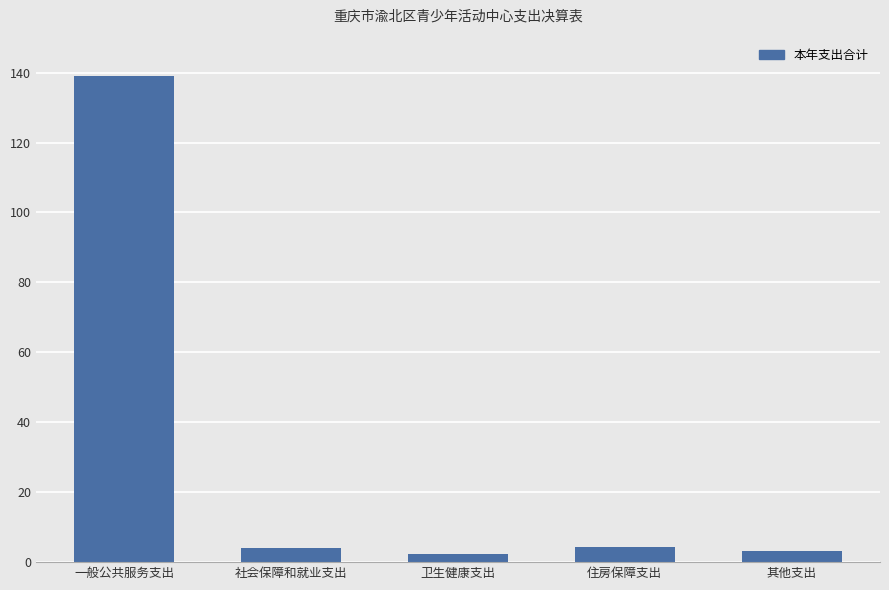

What is the label of the 5th bar from the right?

一般公共服务支出